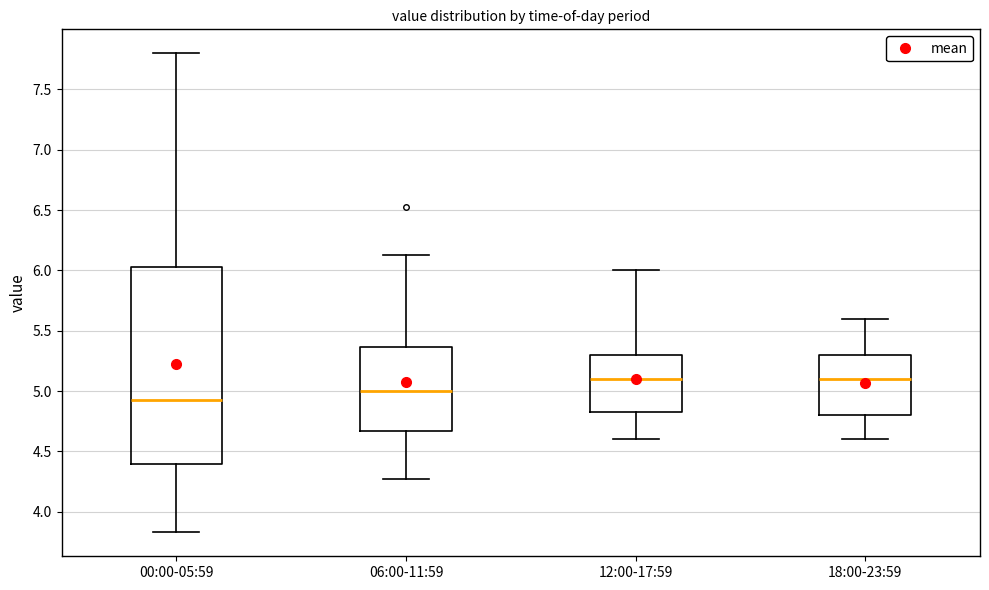

Where does the lower whisker of the box for 18:00-23:59 end on the y-axis? The values are not printed on the chart, so give them approximately, as read against the axis.

4.60